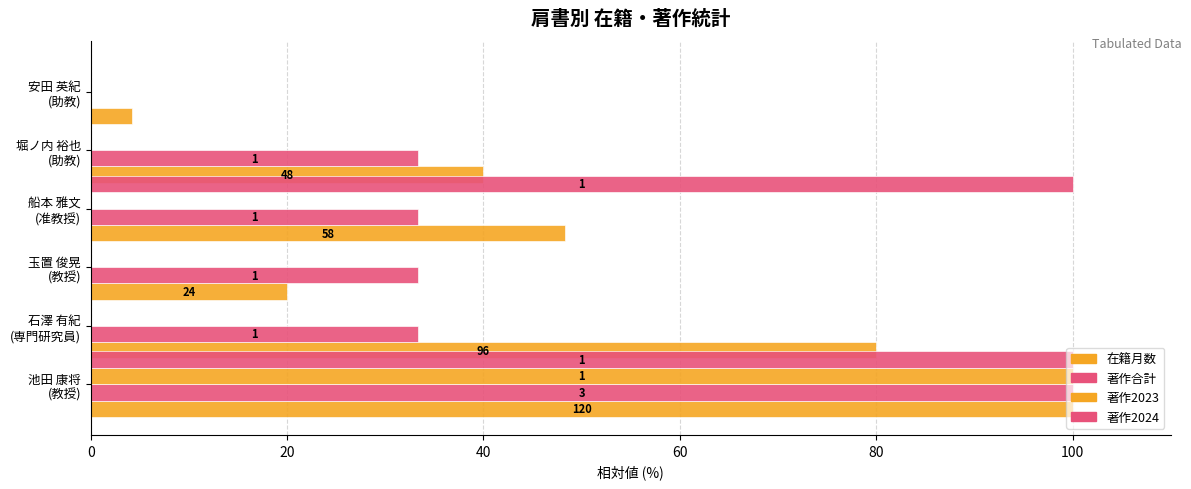

What is the difference between the maximum and minimum values in the 著作合計 series?

100.0